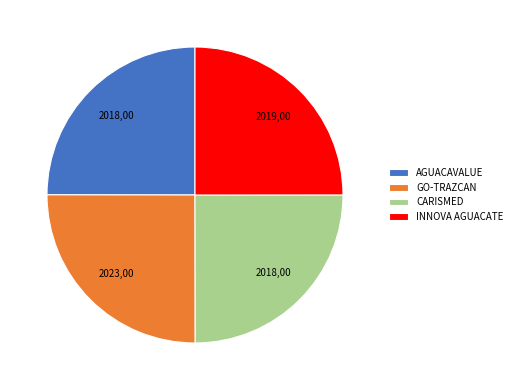

The CARISMED slice represents 11% of the pie. True or false?

False